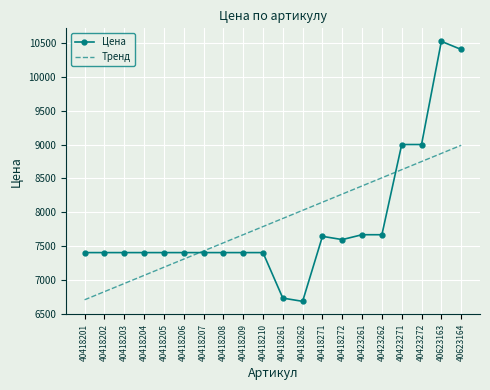

List the series in order of their peak value, highest first.

Цена, Тренд